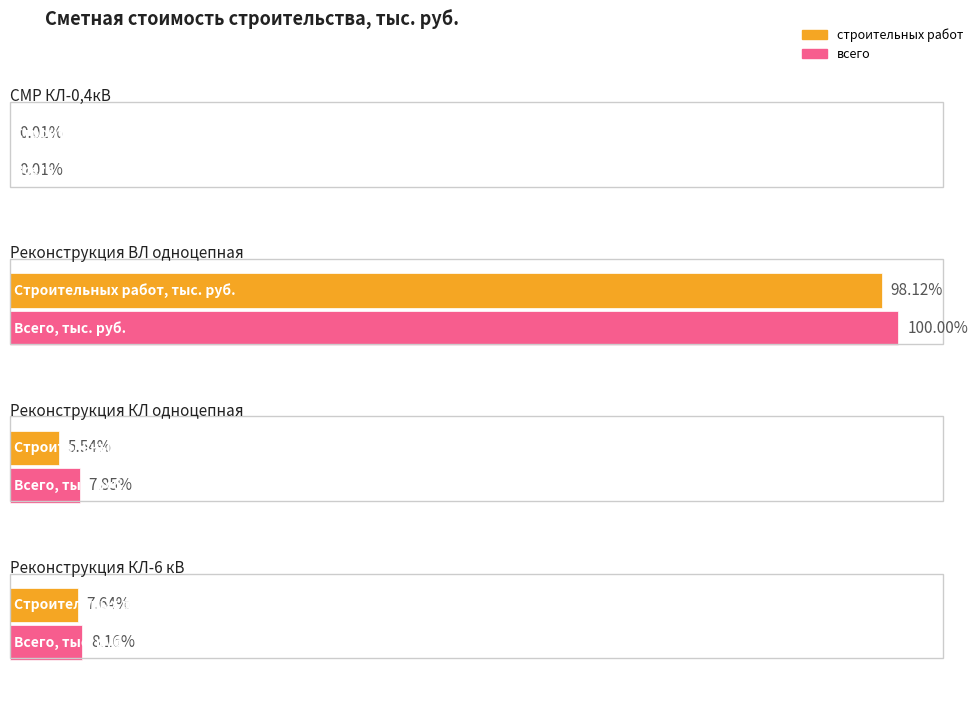

What position from the left is Строительно-монтажные работы КЛ-0,4кВ?

1